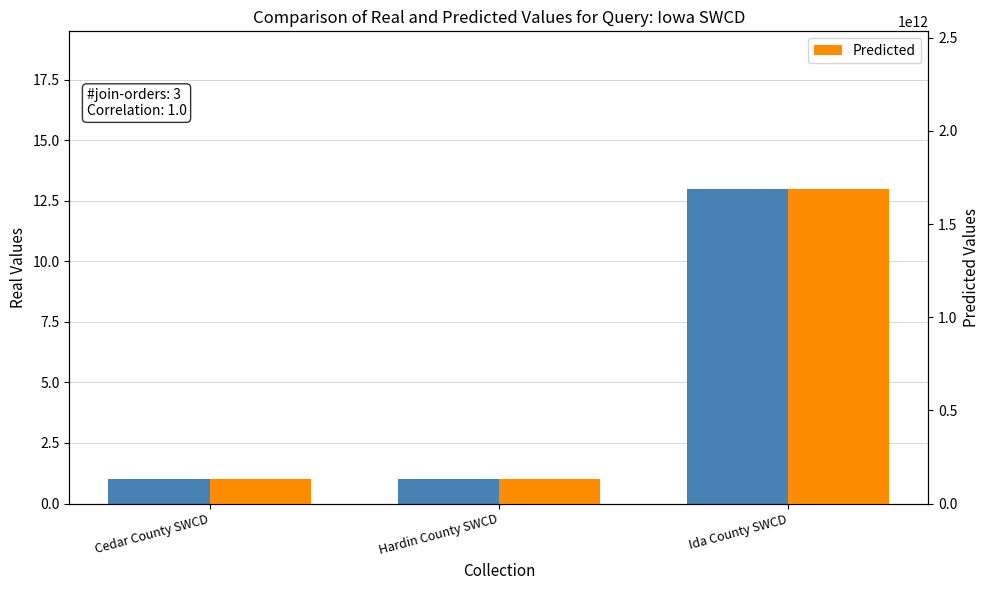

What value does the Predicted series have at Hardin County SWCD?

130000000000